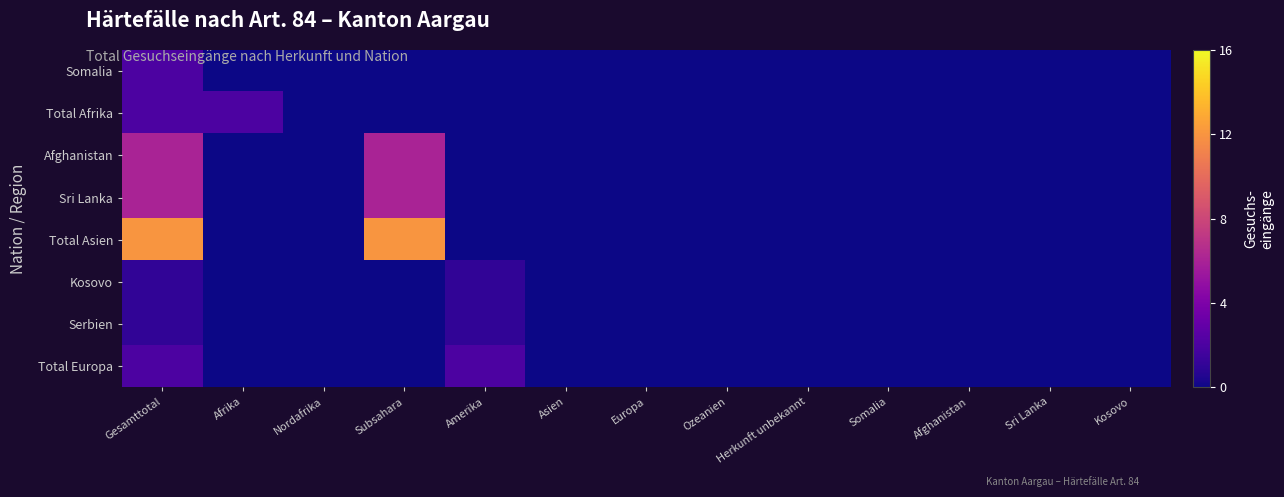

Reading left to right, what are all the values shown in this chart?

Somalia: Gesamttotal=2	Afrika=0	Nordafrika=0	Subsahara=0	Amerika=0	Asien=0	Europa=0	Ozeanien=0	Herkunft unbekannt=0	Somalia=0	Afghanistan=0	Sri Lanka=0	Kosovo=0
Total Afrika: Gesamttotal=2	Afrika=2	Nordafrika=0	Subsahara=0	Amerika=0	Asien=0	Europa=0	Ozeanien=0	Herkunft unbekannt=0	Somalia=0	Afghanistan=0	Sri Lanka=0	Kosovo=0
Afghanistan: Gesamttotal=6	Afrika=0	Nordafrika=0	Subsahara=6	Amerika=0	Asien=0	Europa=0	Ozeanien=0	Herkunft unbekannt=0	Somalia=0	Afghanistan=0	Sri Lanka=0	Kosovo=0
Sri Lanka: Gesamttotal=6	Afrika=0	Nordafrika=0	Subsahara=6	Amerika=0	Asien=0	Europa=0	Ozeanien=0	Herkunft unbekannt=0	Somalia=0	Afghanistan=0	Sri Lanka=0	Kosovo=0
Total Asien: Gesamttotal=12	Afrika=0	Nordafrika=0	Subsahara=12	Amerika=0	Asien=0	Europa=0	Ozeanien=0	Herkunft unbekannt=0	Somalia=0	Afghanistan=0	Sri Lanka=0	Kosovo=0
Kosovo: Gesamttotal=1	Afrika=0	Nordafrika=0	Subsahara=0	Amerika=1	Asien=0	Europa=0	Ozeanien=0	Herkunft unbekannt=0	Somalia=0	Afghanistan=0	Sri Lanka=0	Kosovo=0
Serbien: Gesamttotal=1	Afrika=0	Nordafrika=0	Subsahara=0	Amerika=1	Asien=0	Europa=0	Ozeanien=0	Herkunft unbekannt=0	Somalia=0	Afghanistan=0	Sri Lanka=0	Kosovo=0
Total Europa: Gesamttotal=2	Afrika=0	Nordafrika=0	Subsahara=0	Amerika=2	Asien=0	Europa=0	Ozeanien=0	Herkunft unbekannt=0	Somalia=0	Afghanistan=0	Sri Lanka=0	Kosovo=0